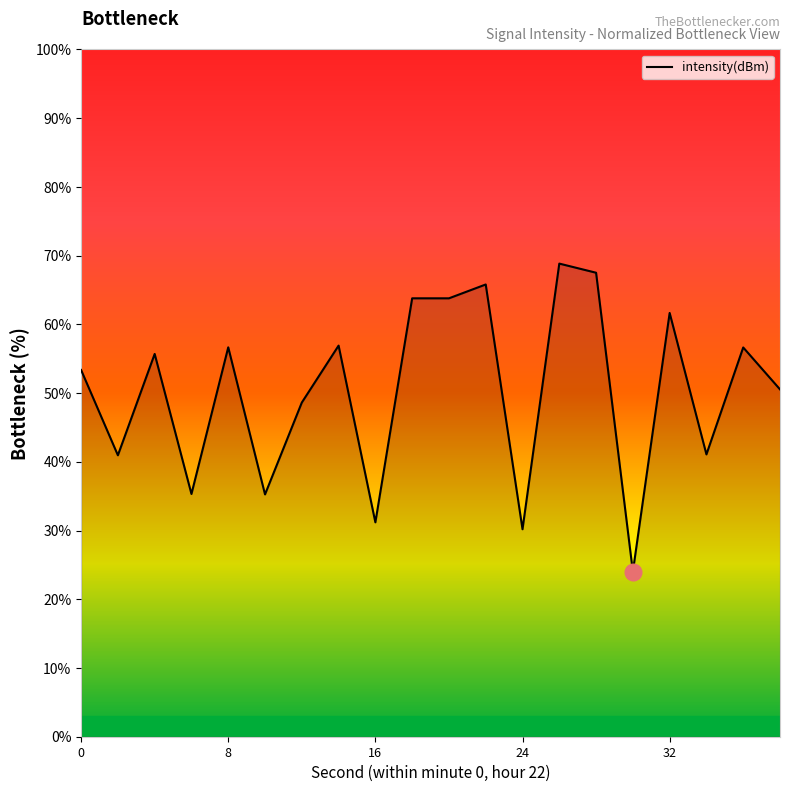

What is the maximum value shown in the chart?

68.8